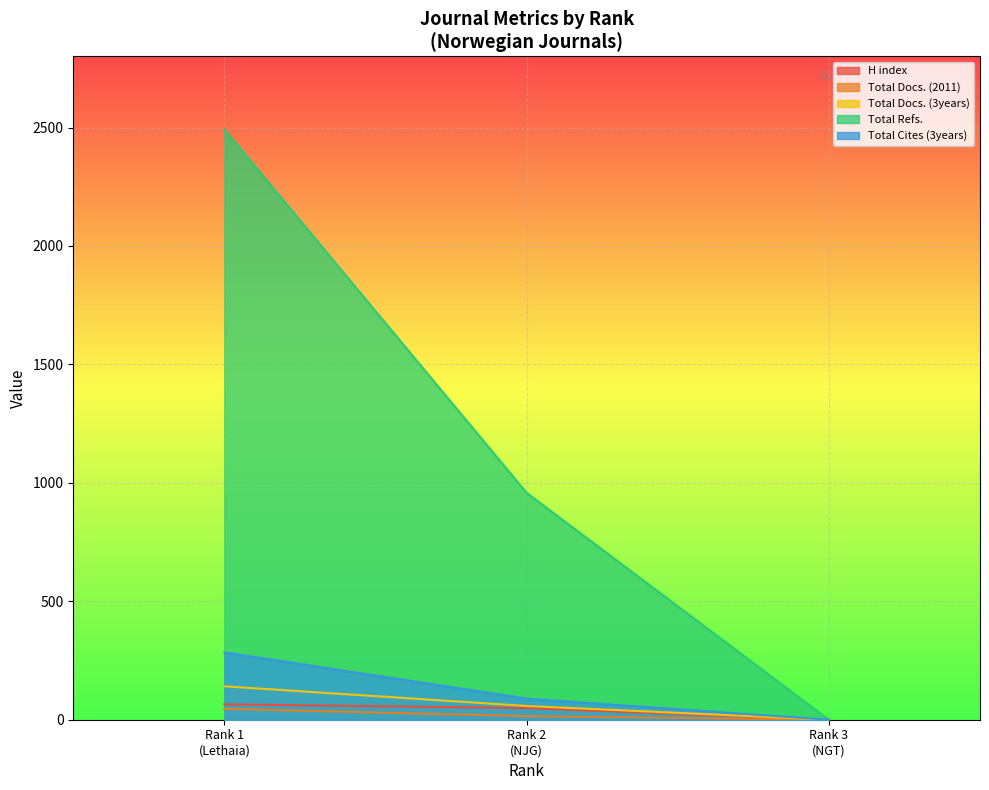

What is the maximum value shown in the chart?

2492